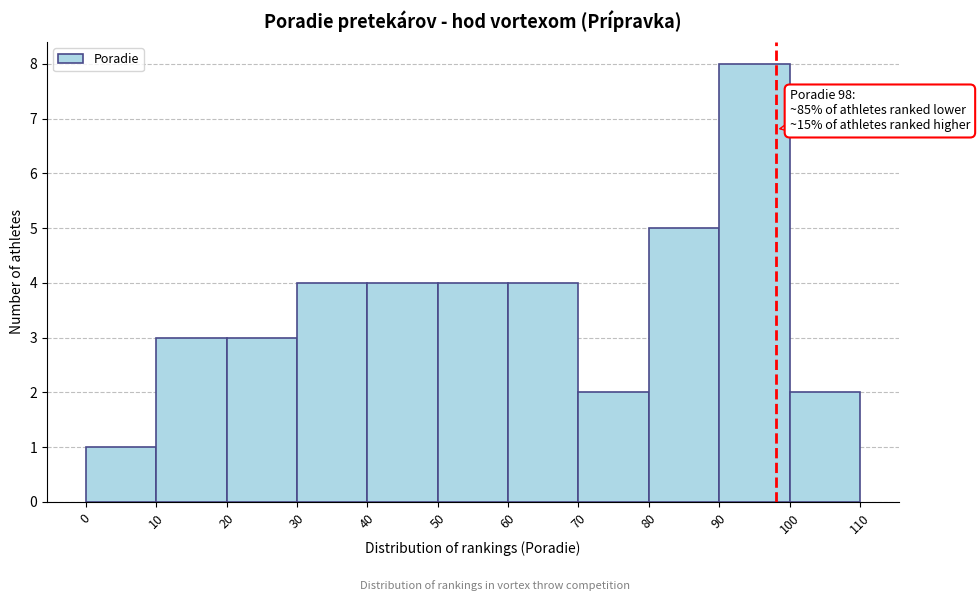

Which range on the x-axis has the tallest bar?

90 to 100